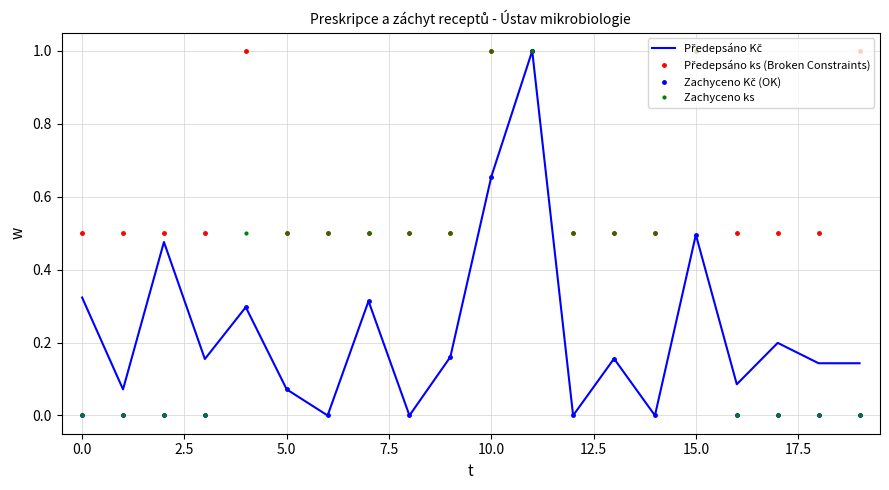

What is the maximum value shown in the chart?

1.0